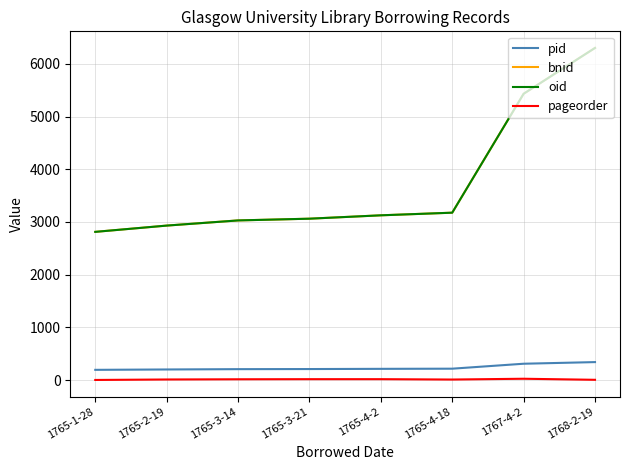

The bnid series shows 6303 at 1768-2-19. True or false?

True